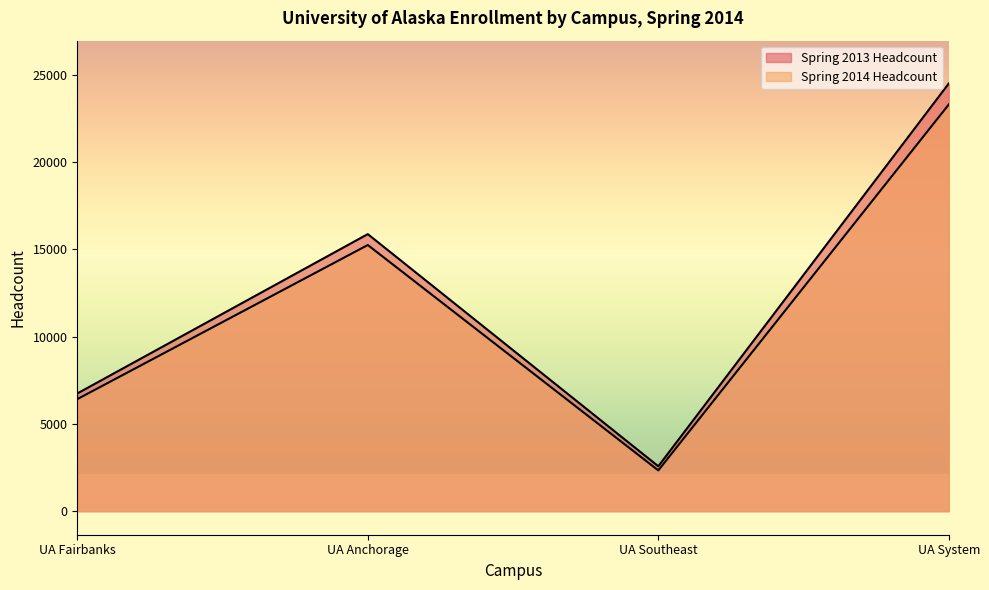

True or false: Spring 2013 Headcount and Spring 2014 Headcount intersect in this chart.

False